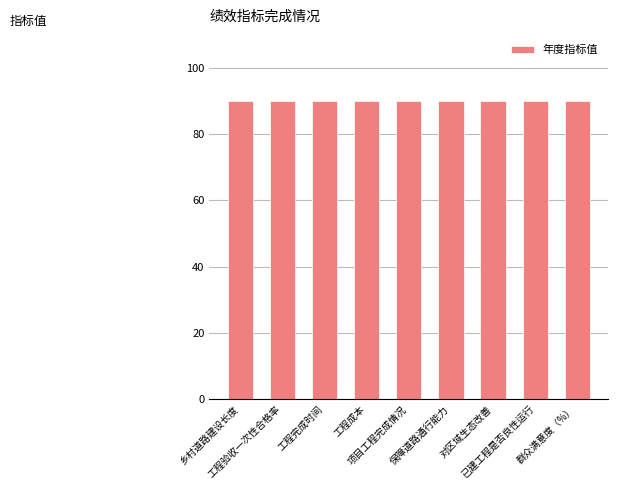

List the labels in order of 实际完成值 value, largest first.

乡村道路建设长度, 工程验收一次性合格率, 工程完成时间, 工程成本, 项目工程完成情况, 保障道路通行能力, 对区域生态改善, 已建工程是否良性运行, 群众满意度（%）